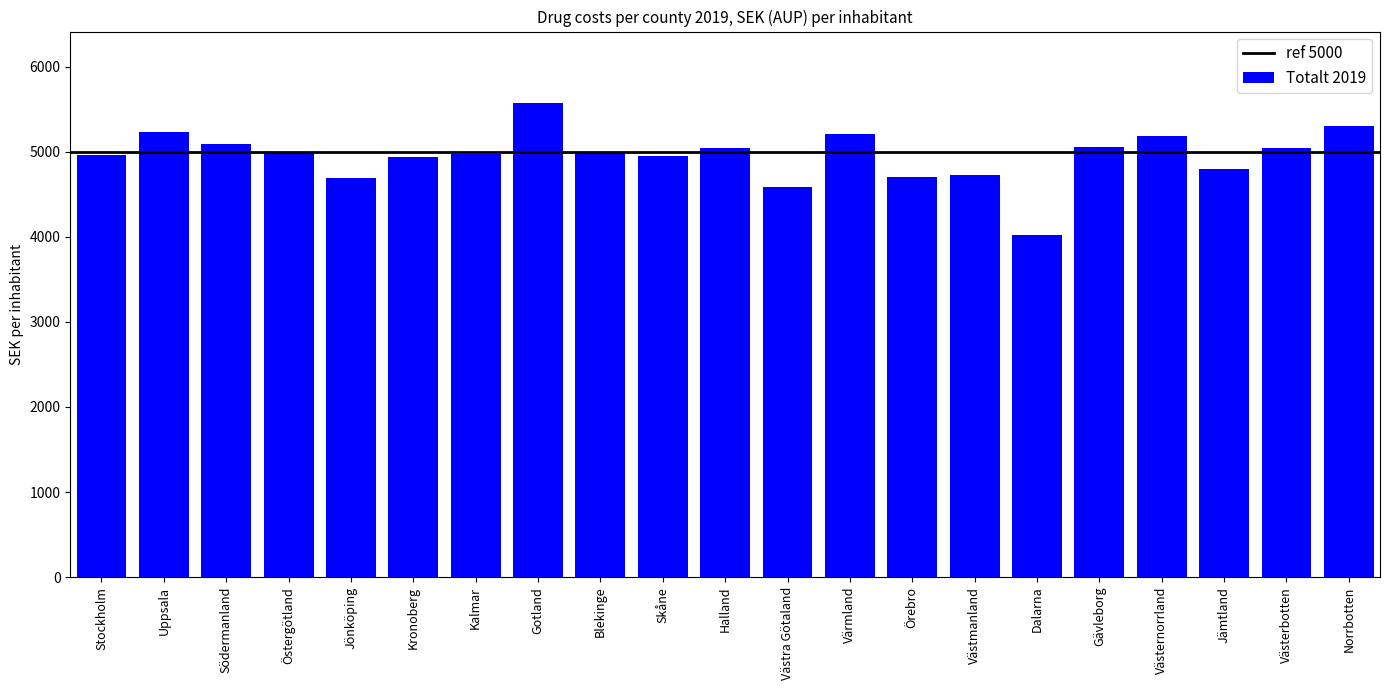

True or false: the data shows 5046.7 at Halland.

True